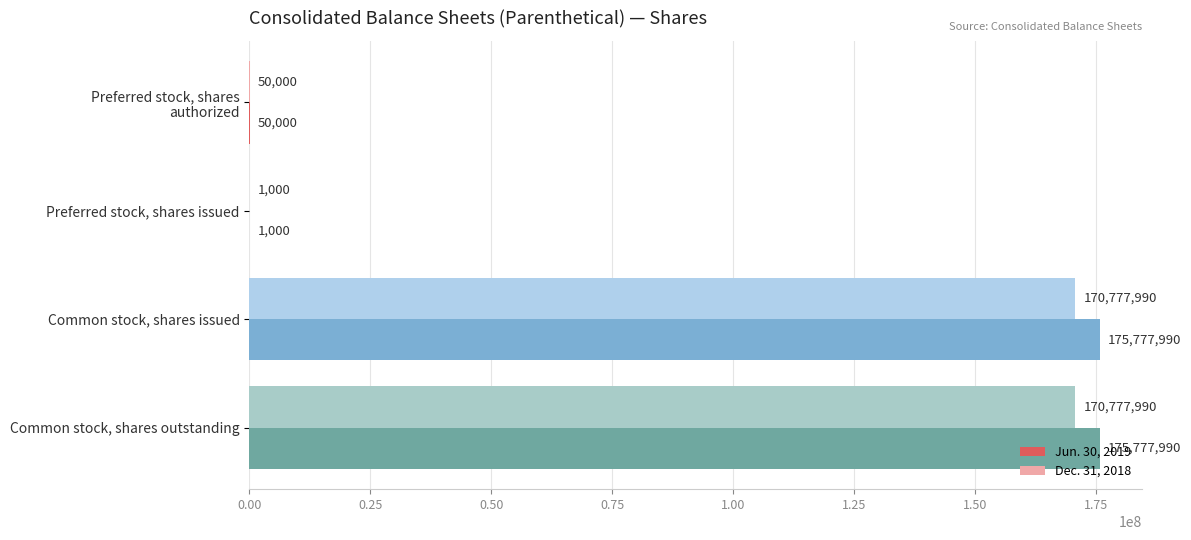

What is the maximum value for Dec. 31, 2018?

170777990